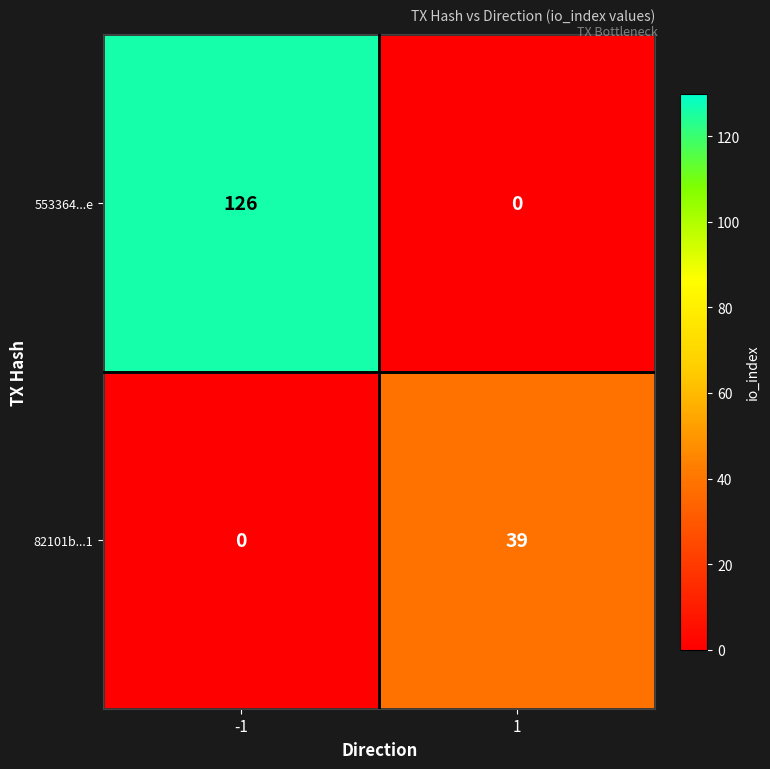

The 82101b...1 series shows 0 at -1. True or false?

True